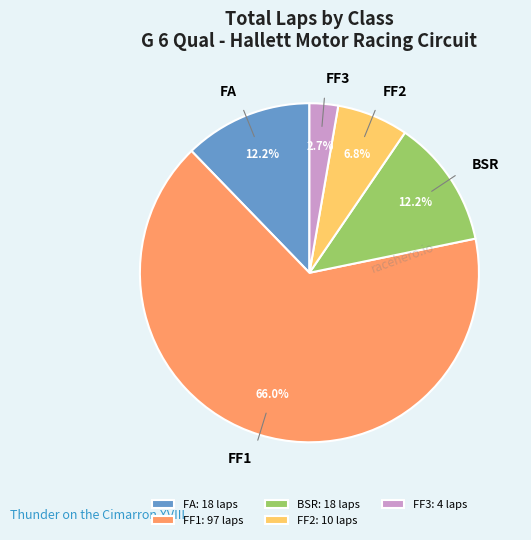

To the nearest percent, what is the average slice percentage?

20%